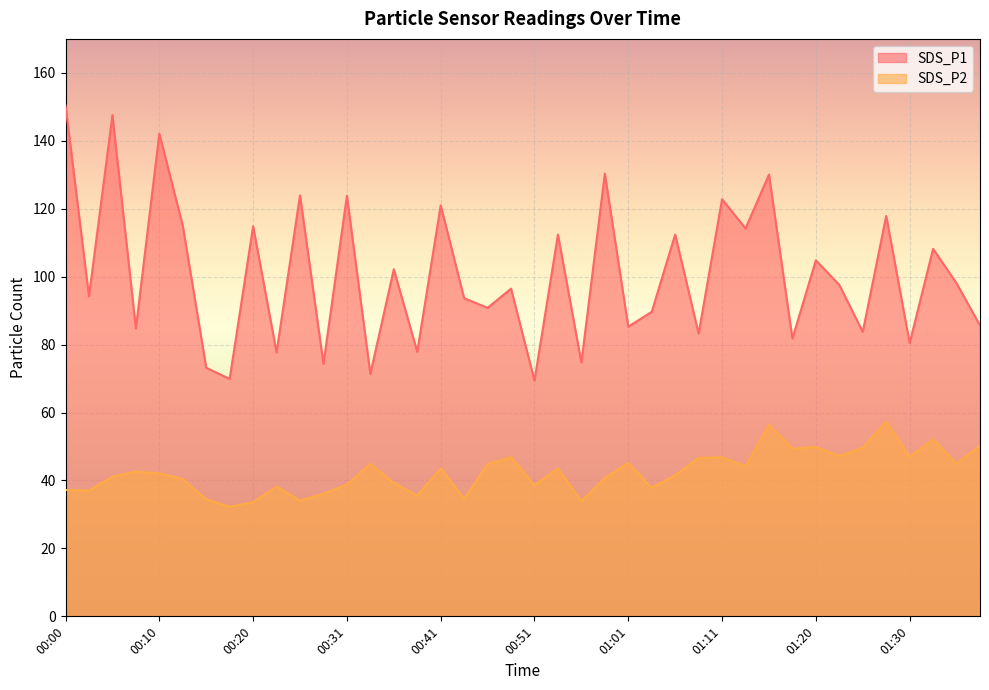

At 01:06, list the series in order from largest to smallest.

SDS_P1, SDS_P2